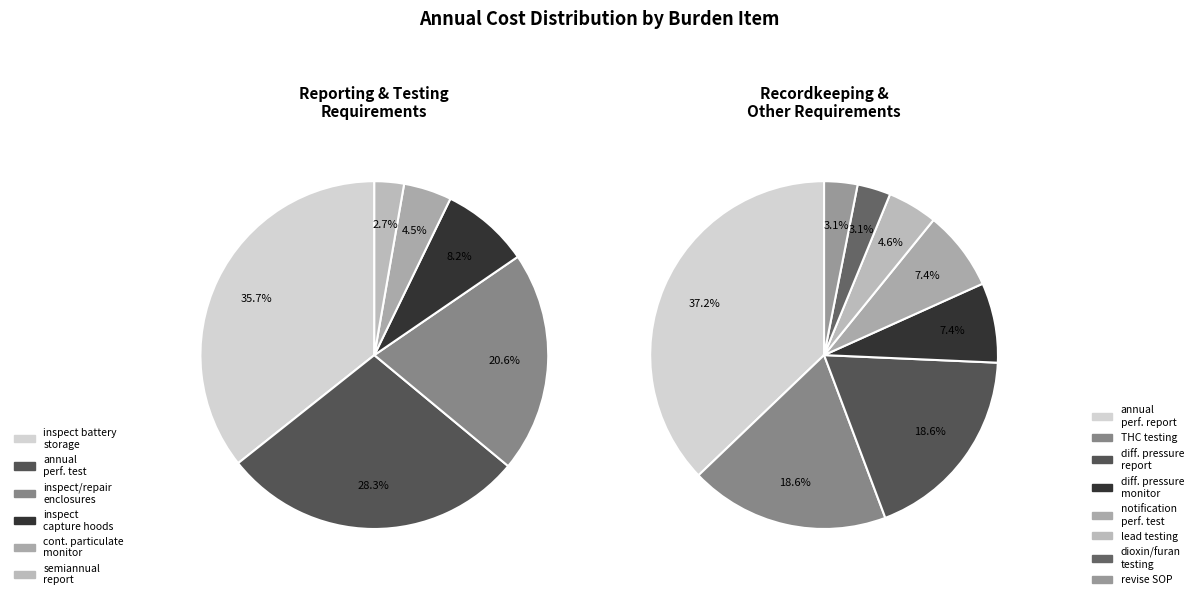

Rank the categories by value from highest to lowest.

Inspect battery storage areas, Annual performance test, Inspect and repair enclosures, Inspect capture hoods, Continuous particulate monitor, Semiannual compliance report, Annual performance test report, THC testing, Differential pressure monitoring report, Differential pressure monitor, Notification of performance test, Lead testing, Dioxin/furan testing, Revise SOP manual